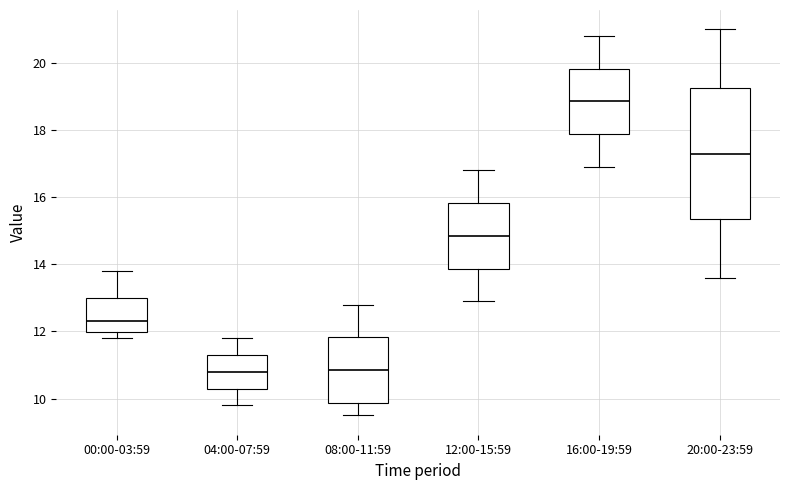

Reading left to right, transcribe this box plot: for each box, give where its median line is, the range the box spans, and where its two whiskers end, as read against the y-axis. The values are not printed on the chart, so give them approximately, as read against the axis.

00:00-03:59: median 12.4, box 12.0 to 13.0, whiskers 11.8 to 13.8
04:00-07:59: median 10.8, box 10.4 to 11.4, whiskers 9.8 to 11.8
08:00-11:59: median 10.8, box 9.8 to 11.8, whiskers 9.6 to 12.8
12:00-15:59: median 14.8, box 13.8 to 15.8, whiskers 13.0 to 16.8
16:00-19:59: median 18.8, box 17.8 to 19.8, whiskers 17.0 to 20.8
20:00-23:59: median 17.4, box 15.4 to 19.2, whiskers 13.6 to 21.0